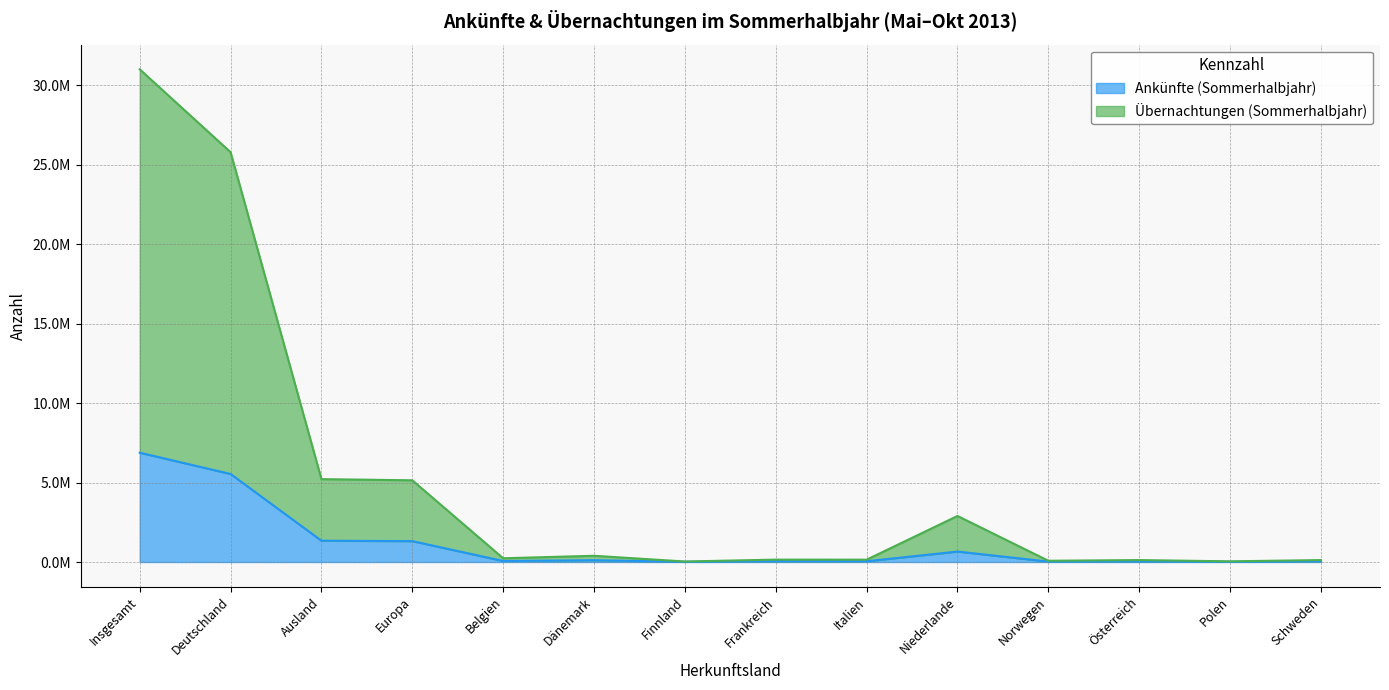

True or false: Übernachtungen (Sommerhalbjahr) has more than 0 interior local peaks.

True